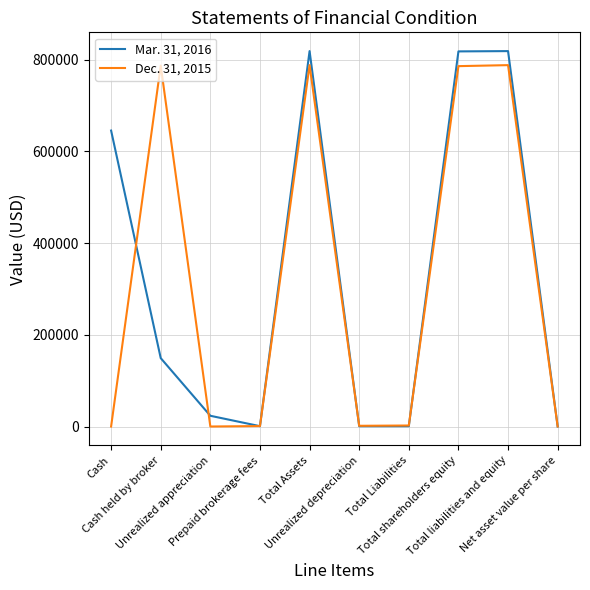

True or false: Mar. 31, 2016 has a value of 1193968.4 at Total shareholders equity.

False